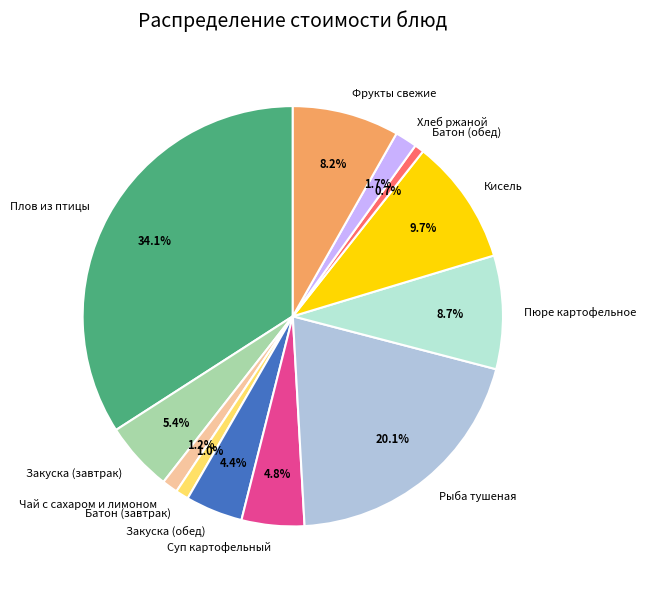

The Закуска (обед) slice represents 11% of the pie. True or false?

False